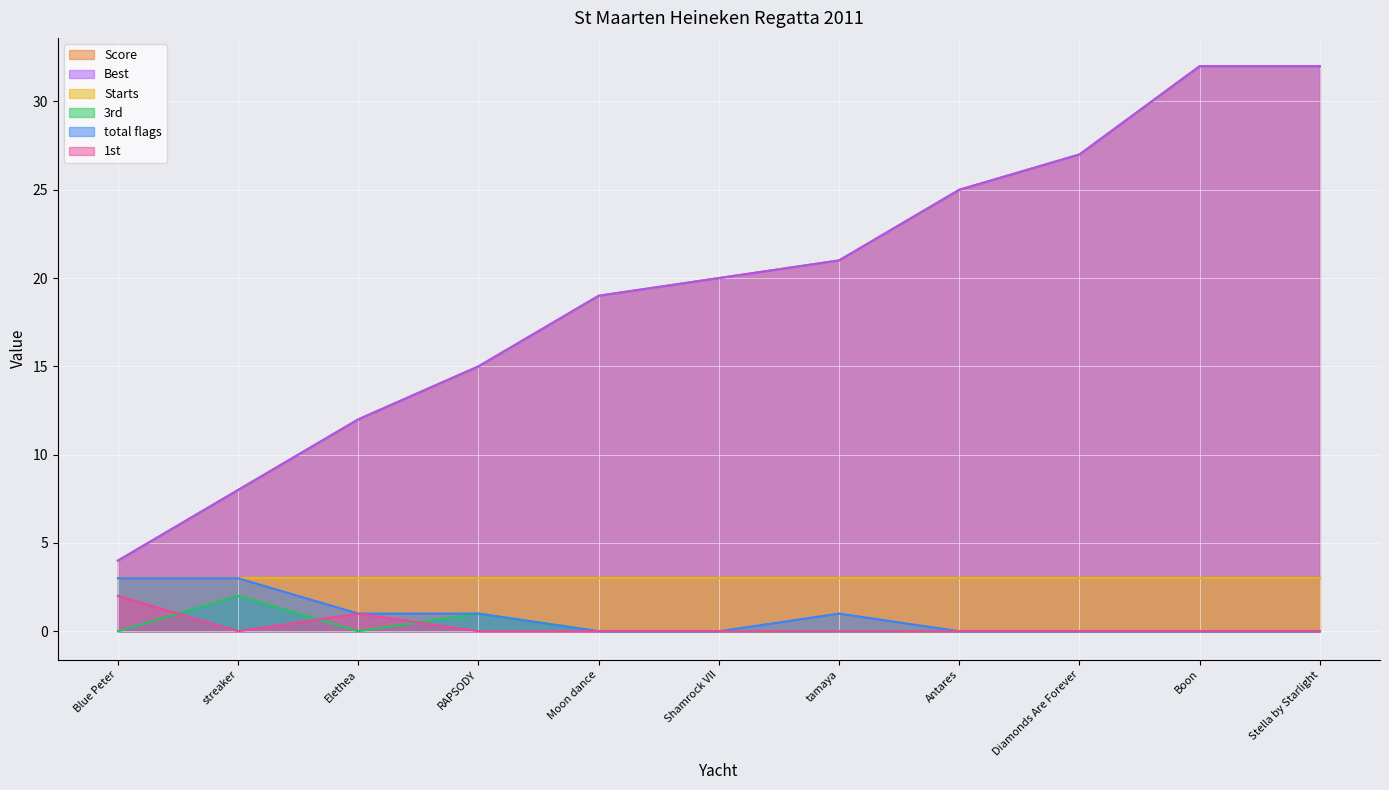

How many categories are shown in the chart?

11